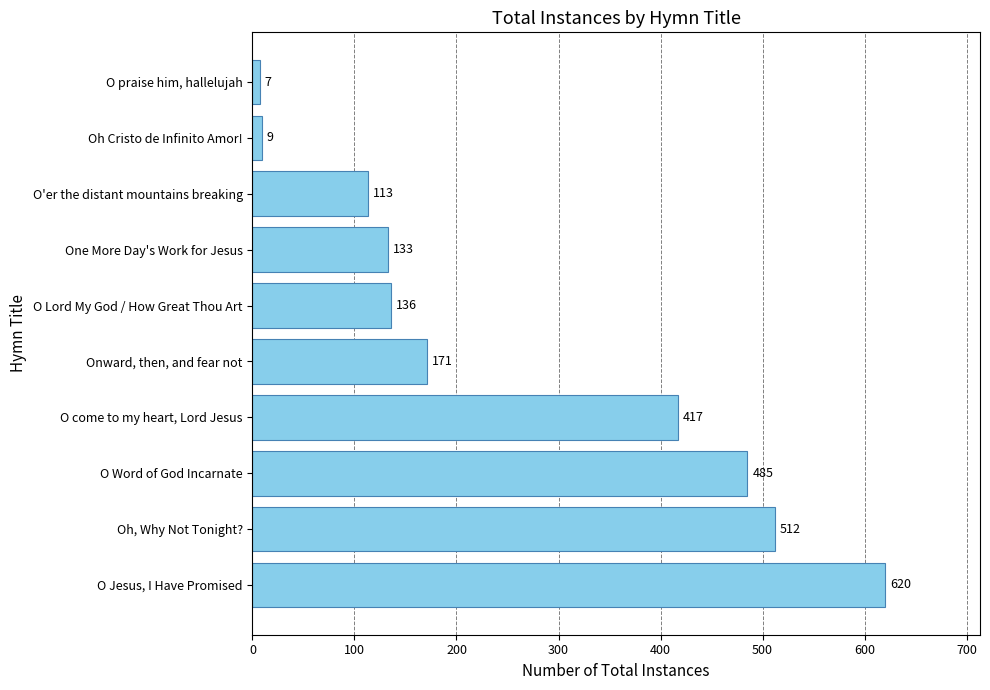

Rank the categories by value from highest to lowest.

O Jesus, I Have Promised, Oh, Why Not Tonight?, O Word of God Incarnate, O come to my heart, Lord Jesus, Onward, then, and fear not, O Lord My God / How Great Thou Art, One More Day's Work for Jesus, O'er the distant mountains breaking, Oh Cristo de Infinito Amor!, O praise him, hallelujah